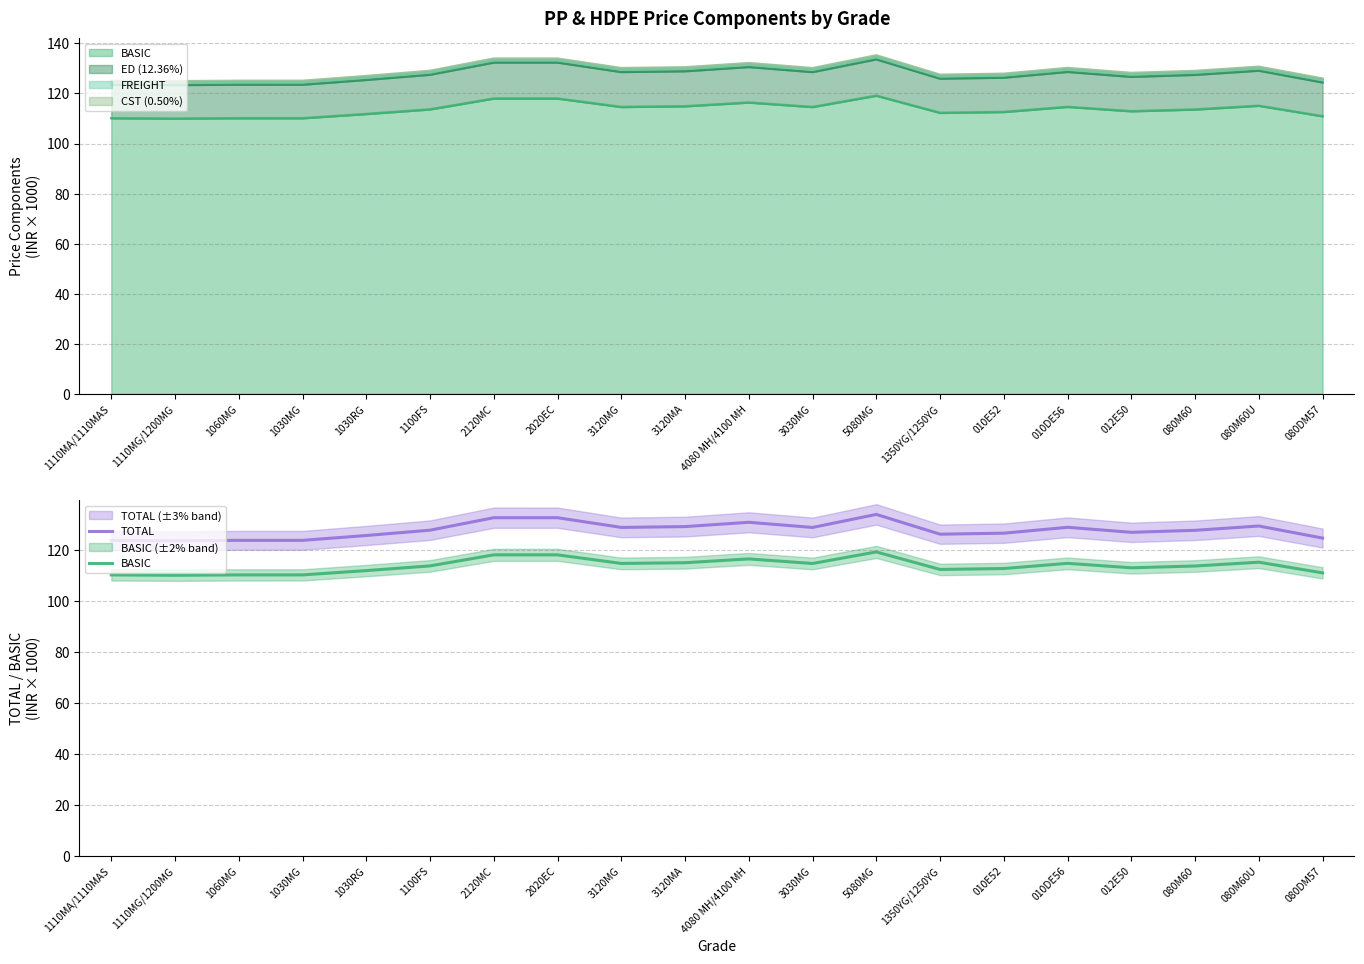

Read the BASIC value at 2120MC.

118.0